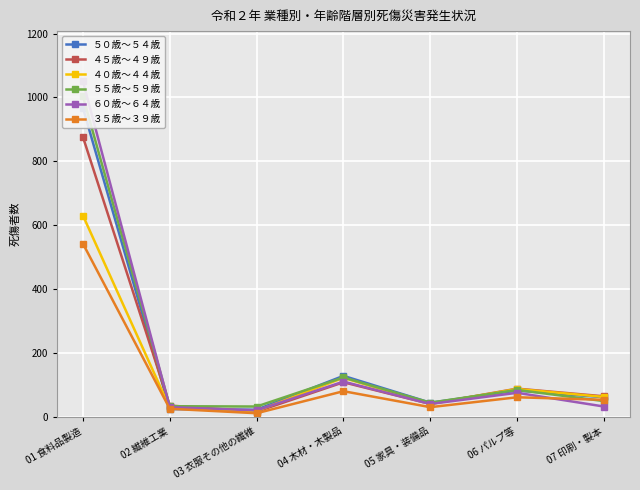

Is the value of ５５歳～５９歳 at 02 繊維工業 greater than the value of ４５歳～４９歳 at 05 家具・装備品?

No